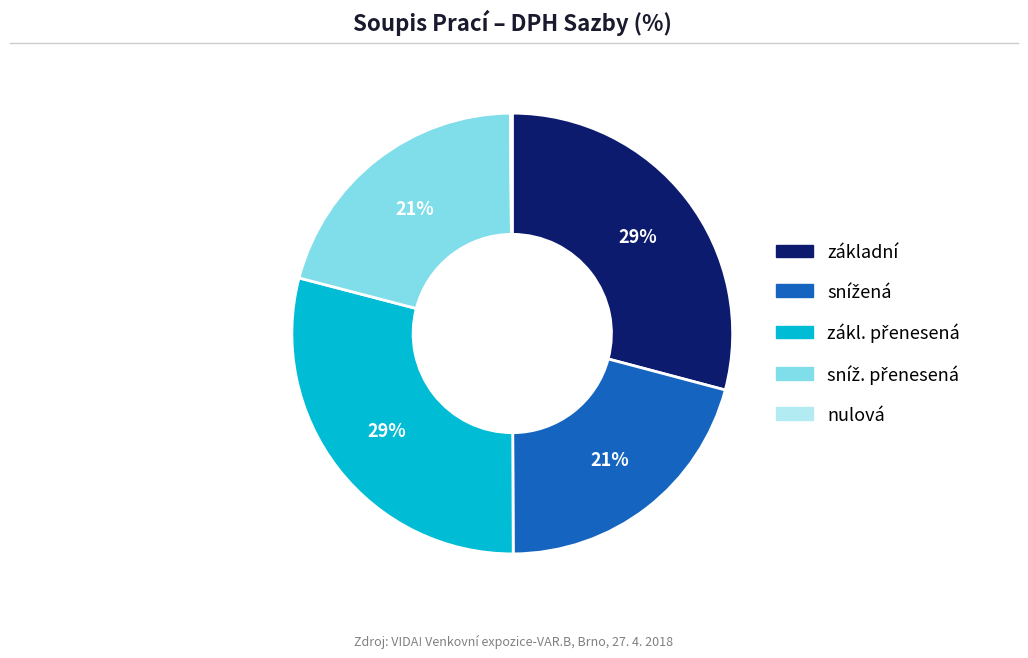

To the nearest percent, what is the average slice percentage?

20%